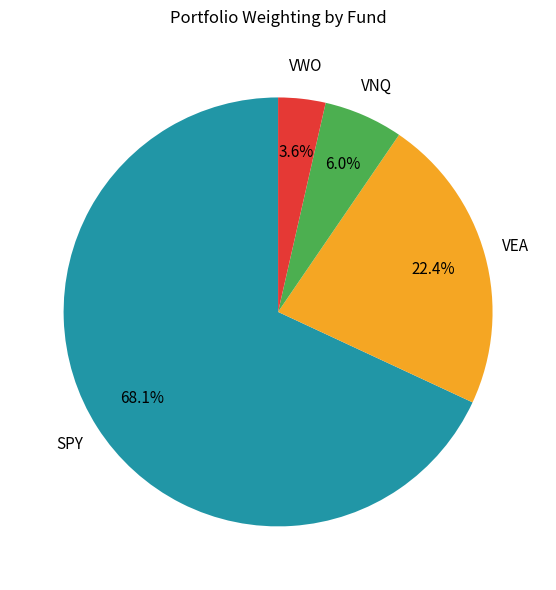

Is there a majority slice in this chart?

Yes